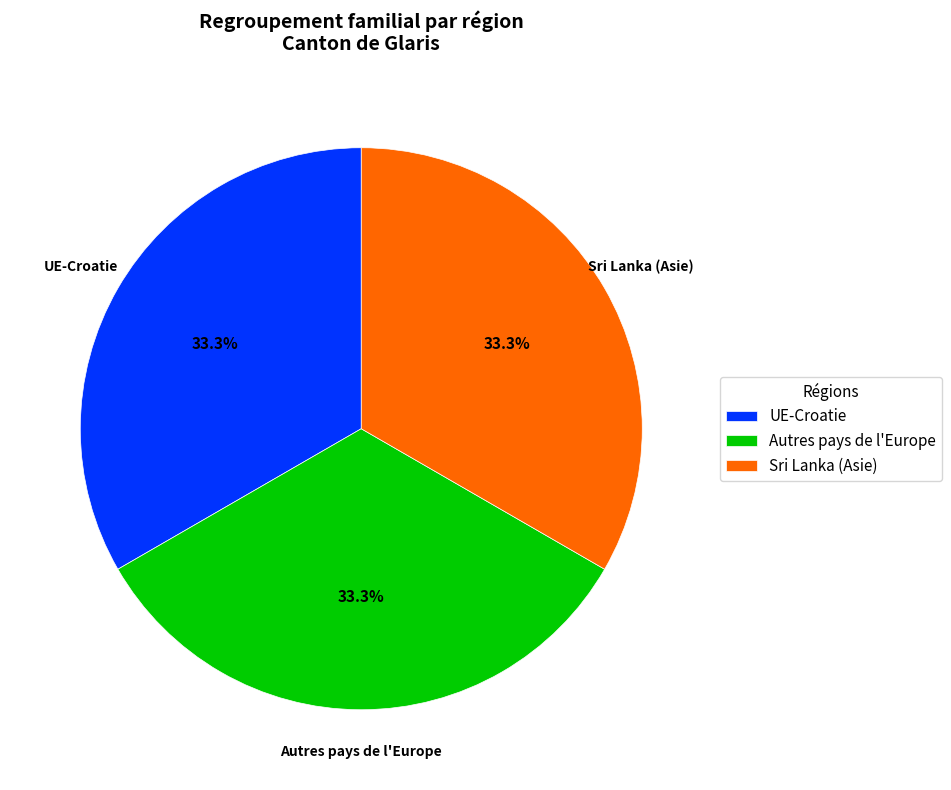

How many segments does this pie chart have?

3